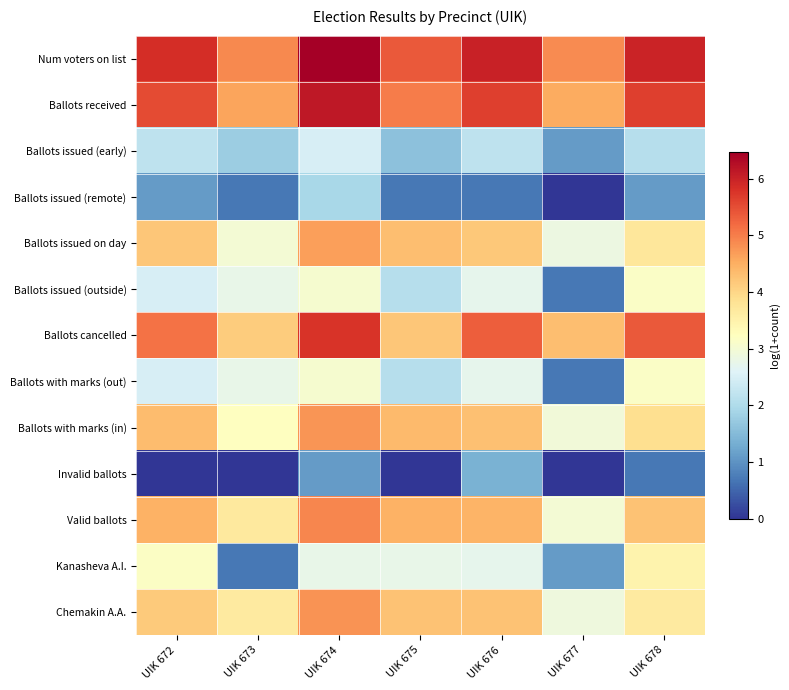

How many series are shown in this chart?

13